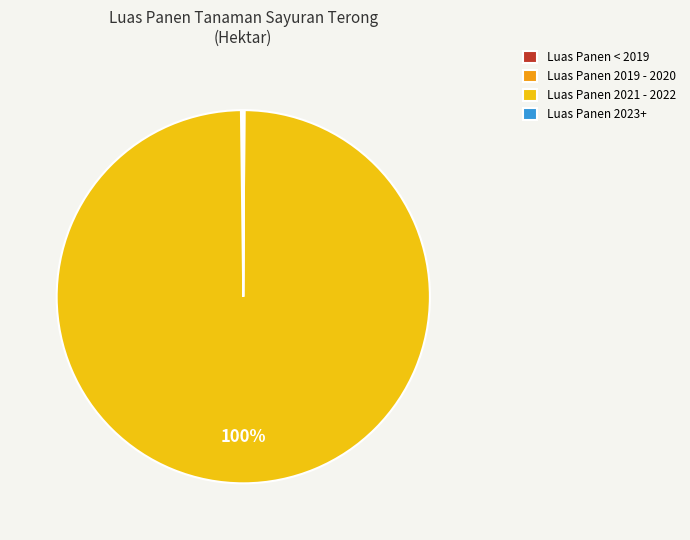

To the nearest percent, what is the difference between the largest and smallest slice percentages?

100%